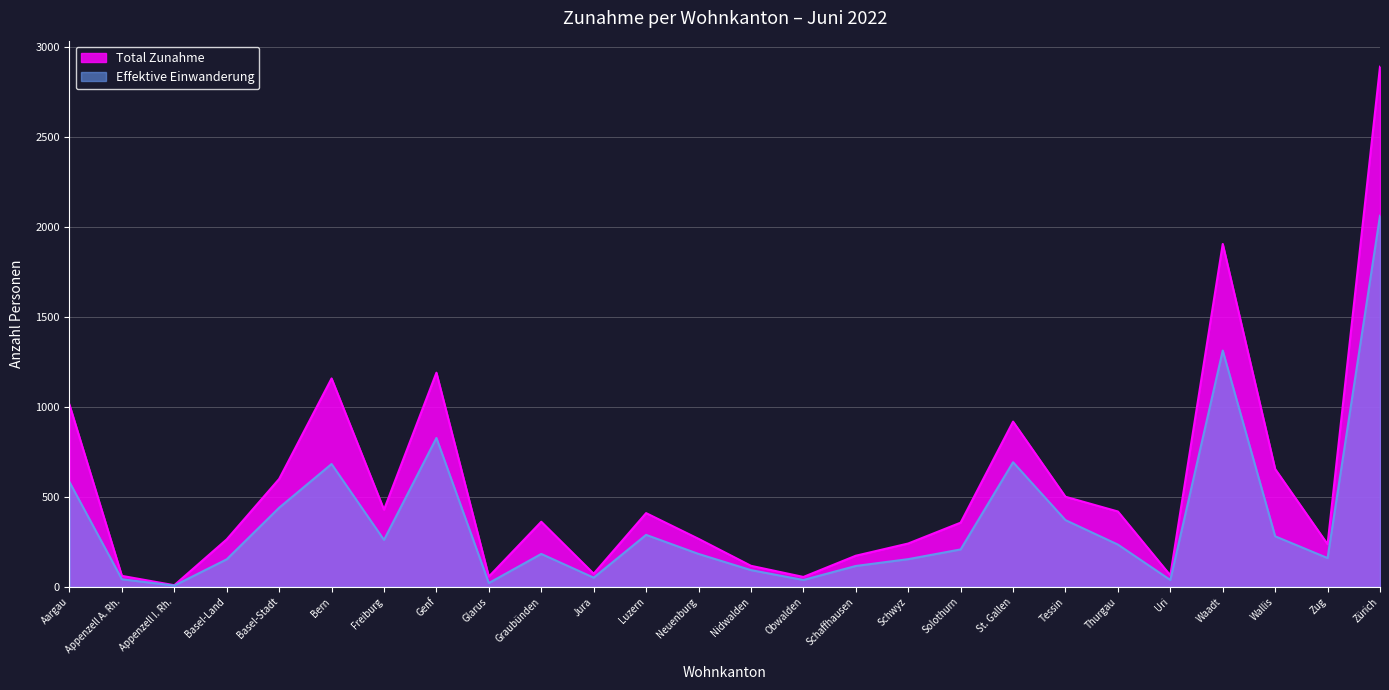

Is the value of Effektive Einwanderung at Bern greater than the value of Total Zunahme at Solothurn?

Yes